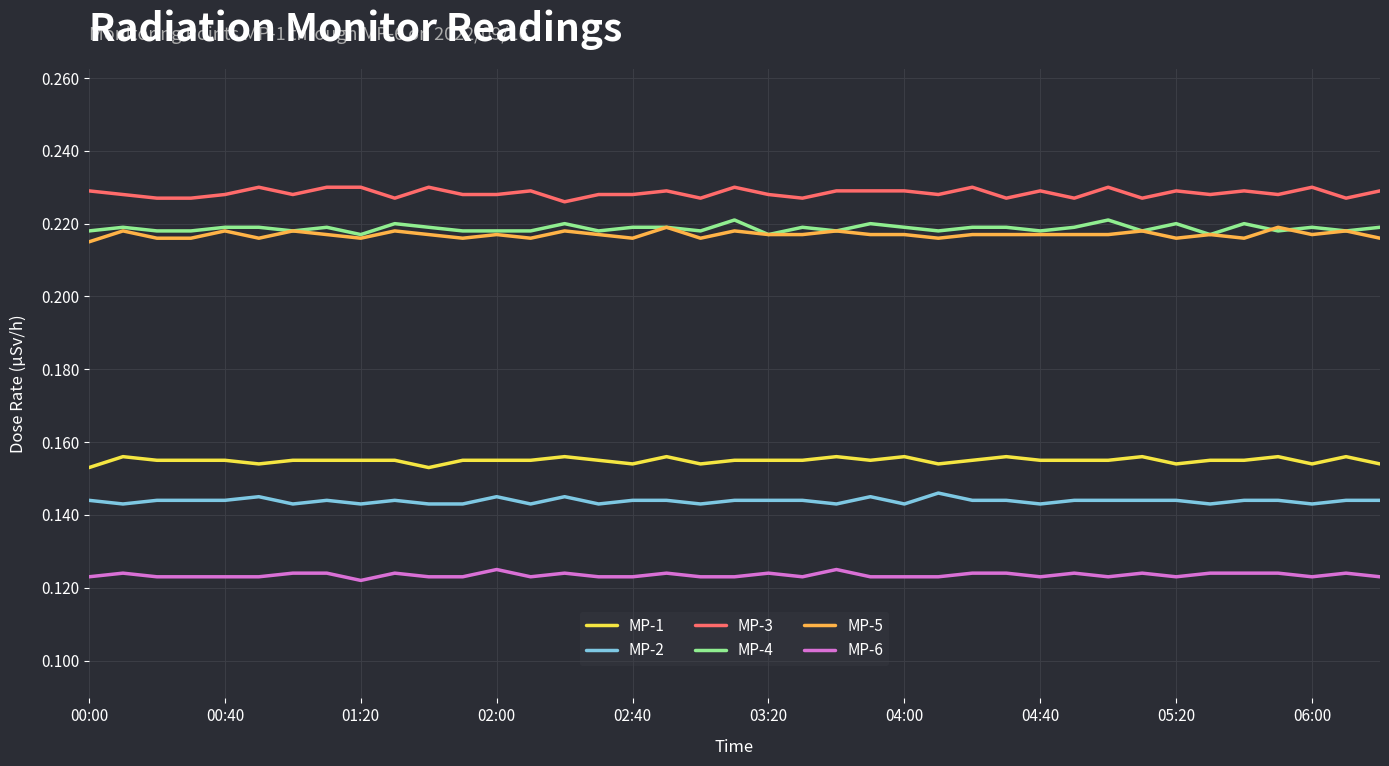

True or false: MP-1 and MP-6 cross at least once.

False